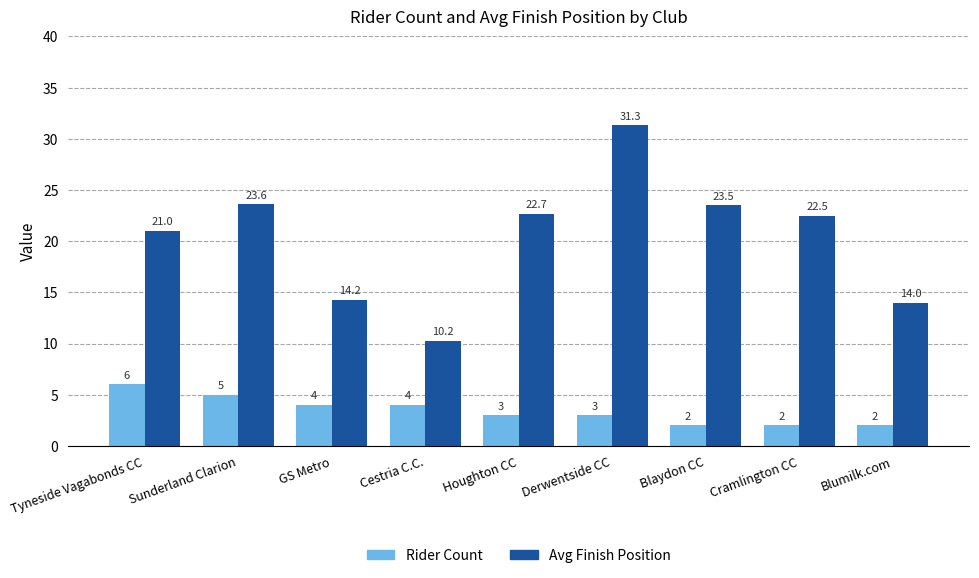

The Rider Count series shows 6.0 at Tyneside Vagabonds CC. True or false?

True